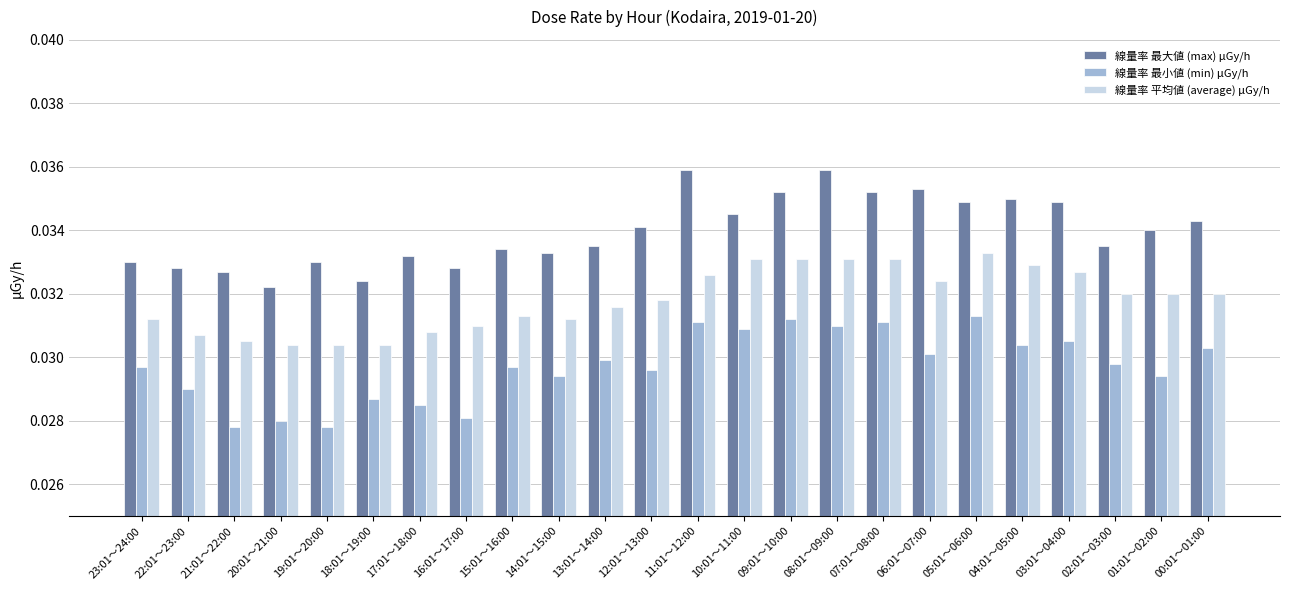

Which series changed the most between 20:01～21:00 and 07:01～08:00?

線量率 最小値 (min) μGy/h